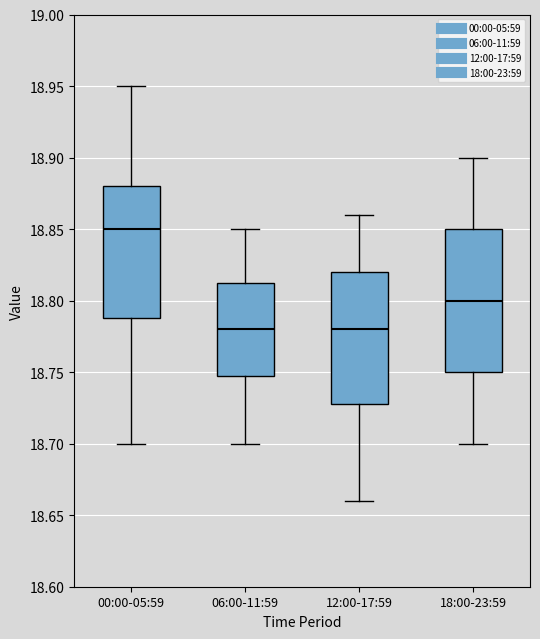

Which box's median line is the highest?

00:00-05:59